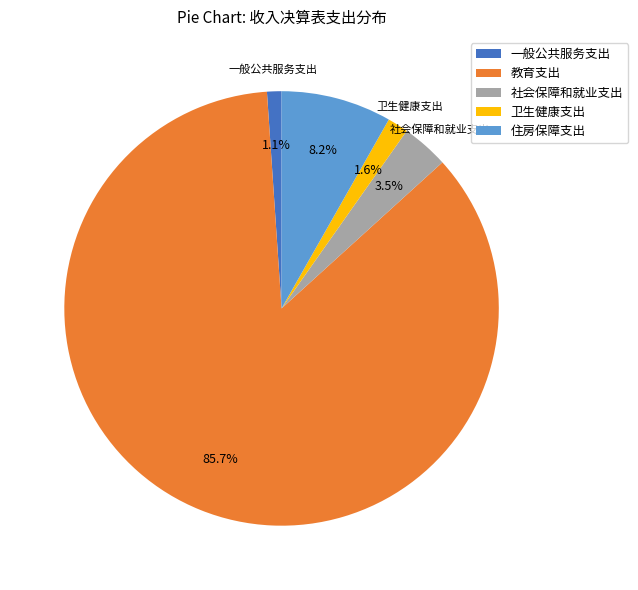

To the nearest percent, what portion does 一般公共服务支出 represent?

1%